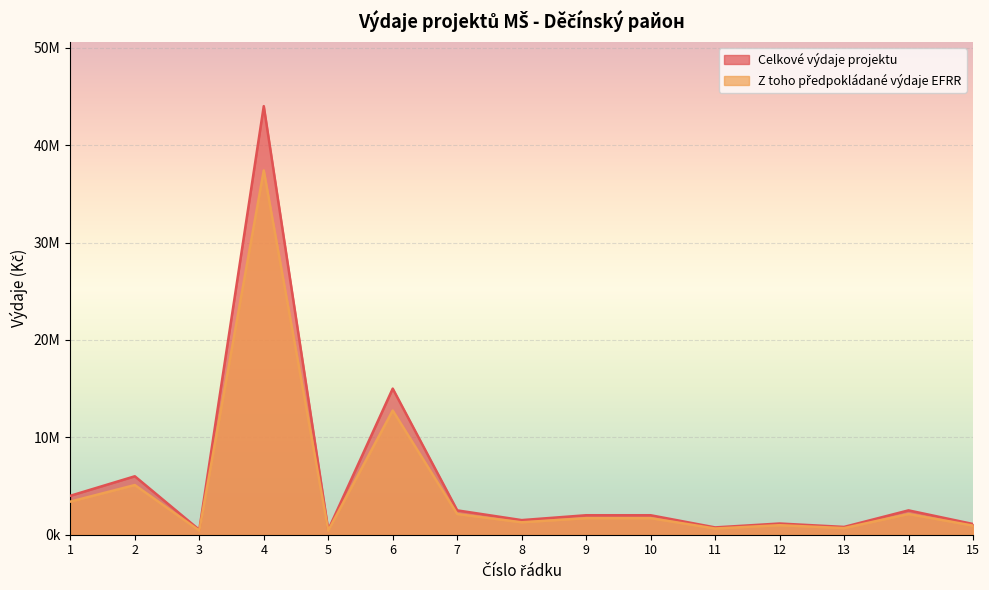

True or false: celkove_vydaje and vydaje_EFRR cross at least once.

False